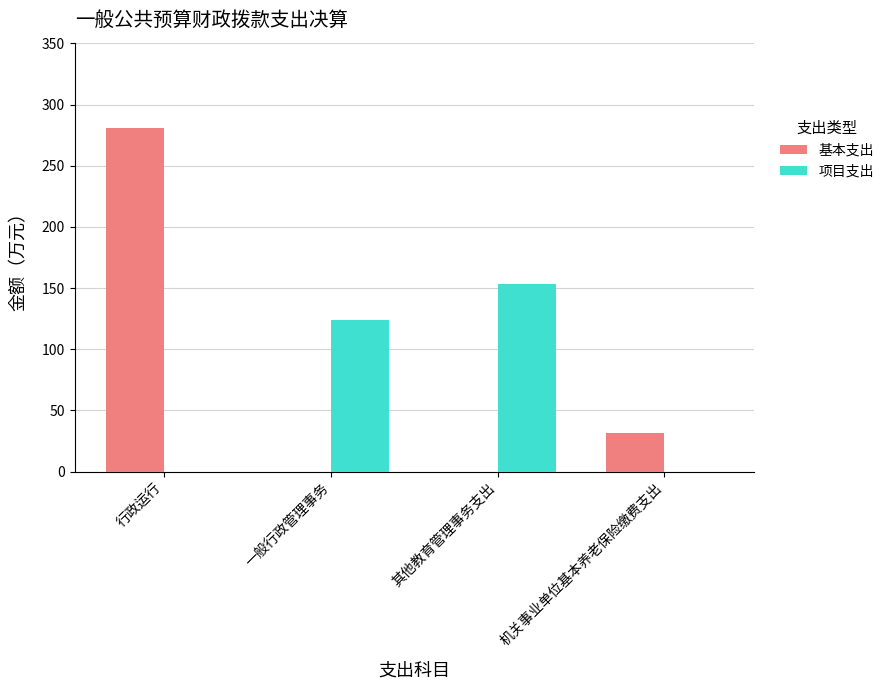

What is the total value across all series at 一般行政管理事务?

124.0